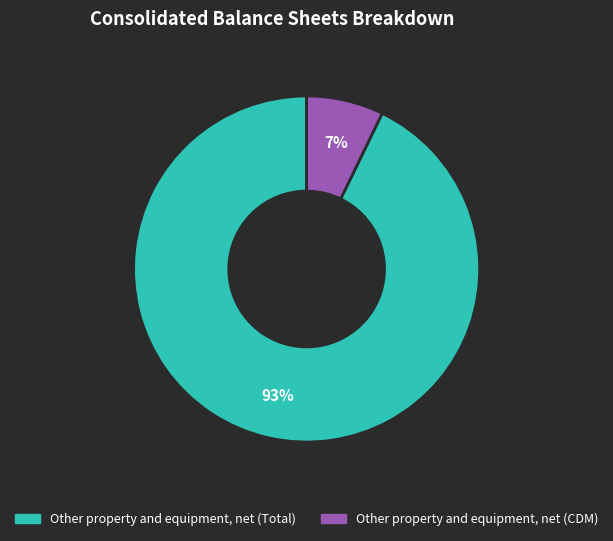

Which has a higher value, Other property and equipment, net (Total) or Other property and equipment, net (CDM)?

Other property and equipment, net (Total)